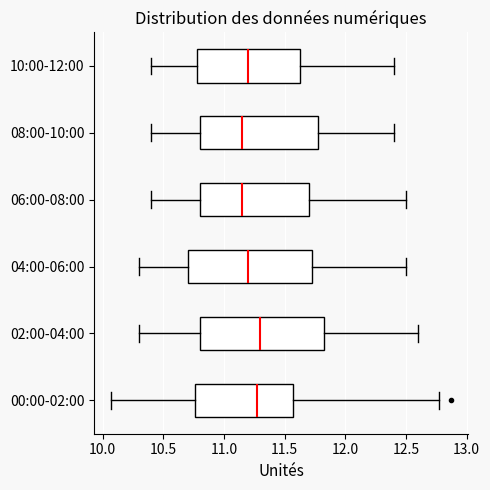

Reading bottom to top, read every box against the x-axis: the position of its median line, the range the box covers, and the ends of its whiskers. The values are not printed on the chart, so give them approximately, as read against the axis.

00:00-02:00: median 11.25, box 10.75 to 11.55, whiskers 10.05 to 12.75
02:00-04:00: median 11.30, box 10.80 to 11.85, whiskers 10.30 to 12.60
04:00-06:00: median 11.20, box 10.70 to 11.75, whiskers 10.30 to 12.50
06:00-08:00: median 11.15, box 10.80 to 11.70, whiskers 10.40 to 12.50
08:00-10:00: median 11.15, box 10.80 to 11.80, whiskers 10.40 to 12.40
10:00-12:00: median 11.20, box 10.80 to 11.65, whiskers 10.40 to 12.40